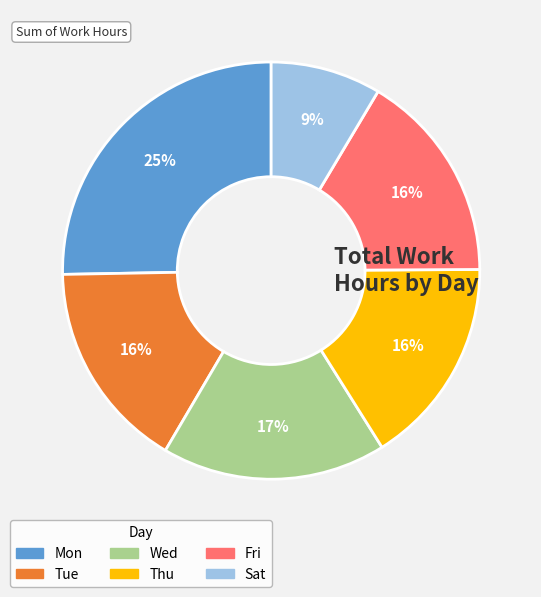

To the nearest percent, what is the combined percentage of Sat and Mon?

34%